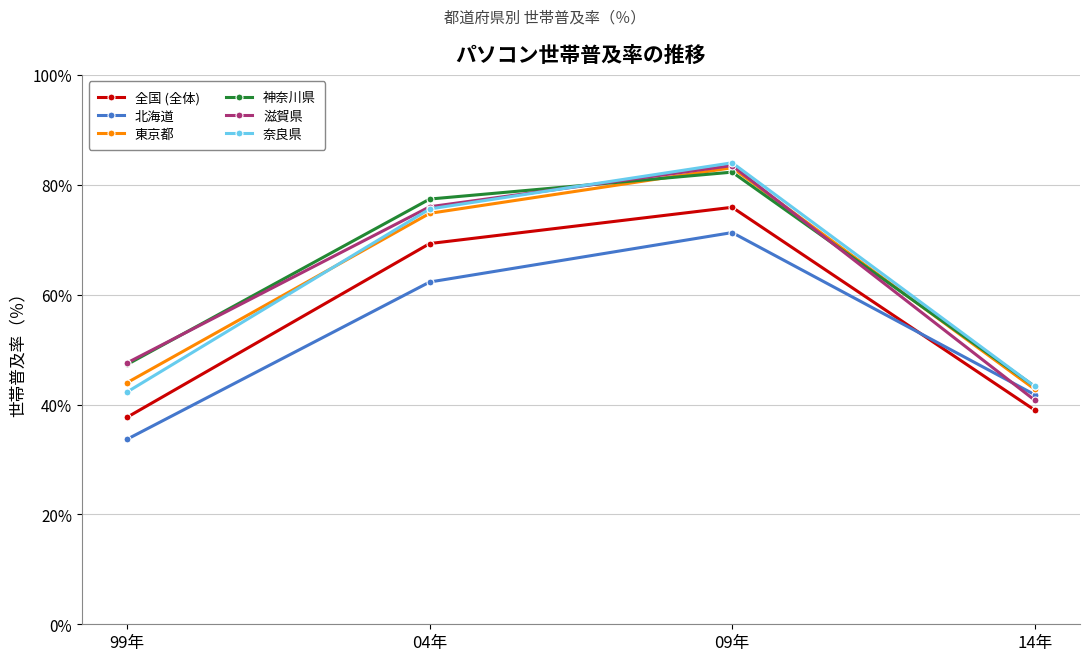

Where is the first local maximum for 全国 (全体)?

09年